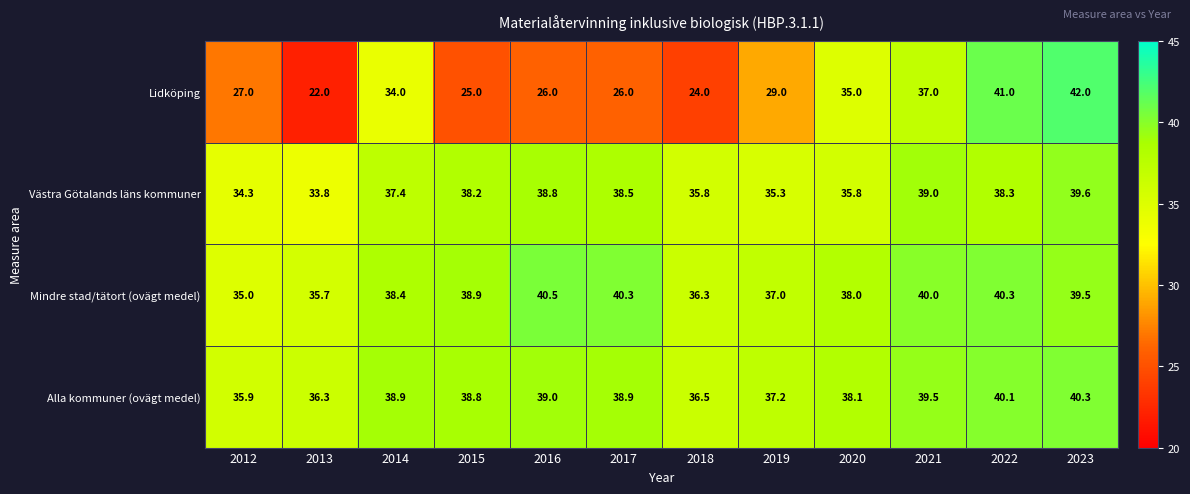

What is the approximate value of Alla kommuner (ovägt medel) at 2022?

40.1